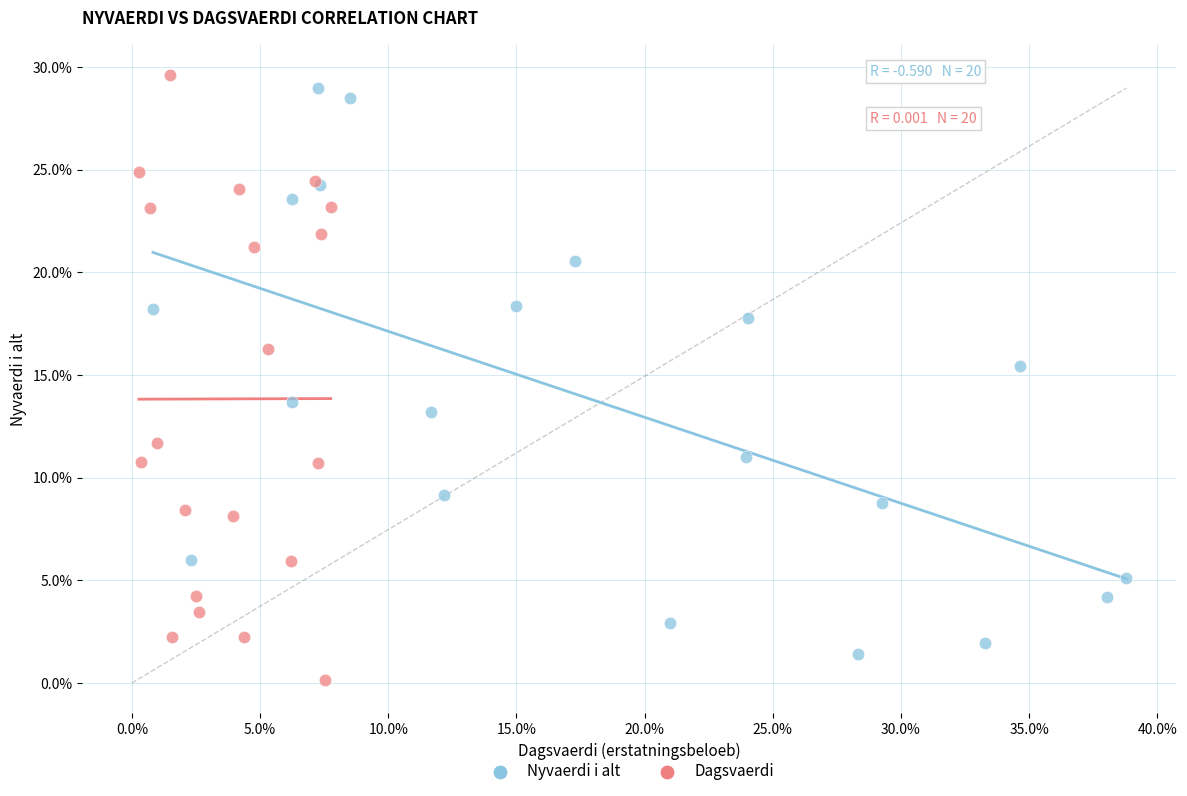

What are all the series names shown in the legend?

Nyvaerdi i alt, Dagsvaerdi